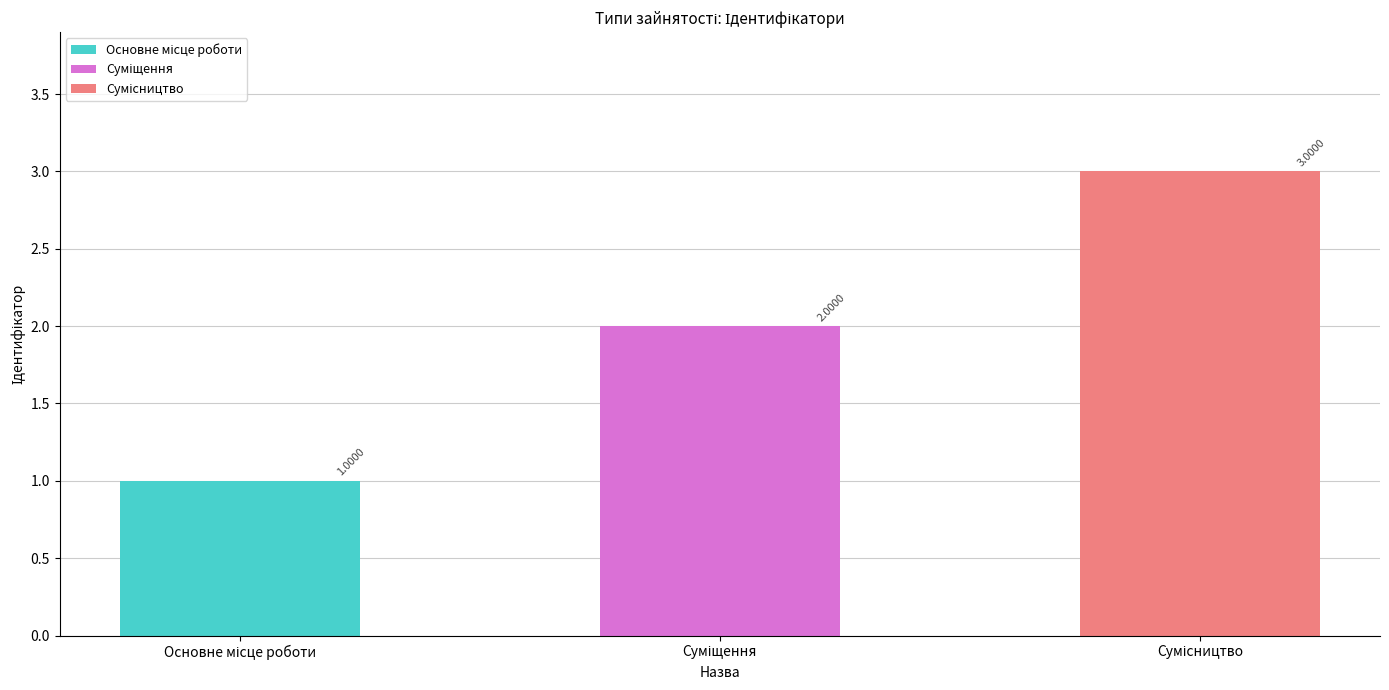

Reading right to left, extract all data points from this chart.

Сумісництво=3	Суміщення=2	Основне місце роботи=1